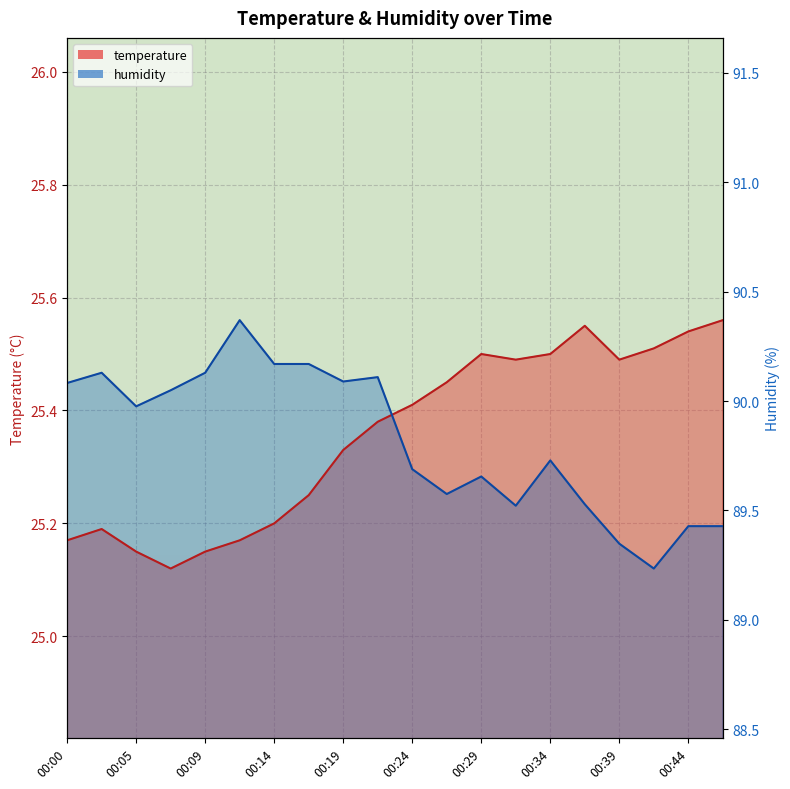

After their last crossing, which series has the higher values: temperature or humidity?

temperature